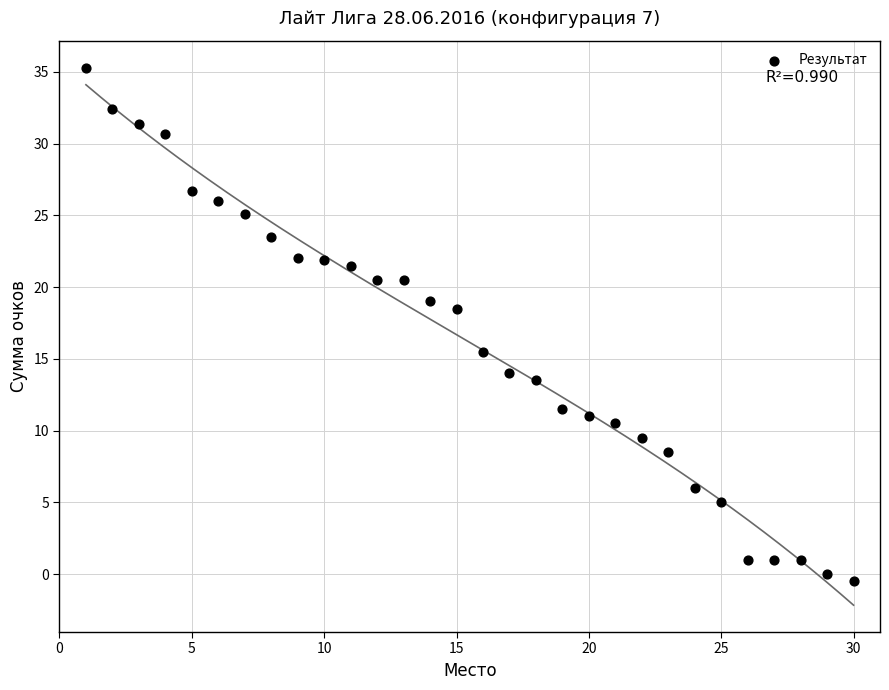

What is the range of Y values (max minus min)?

35.8